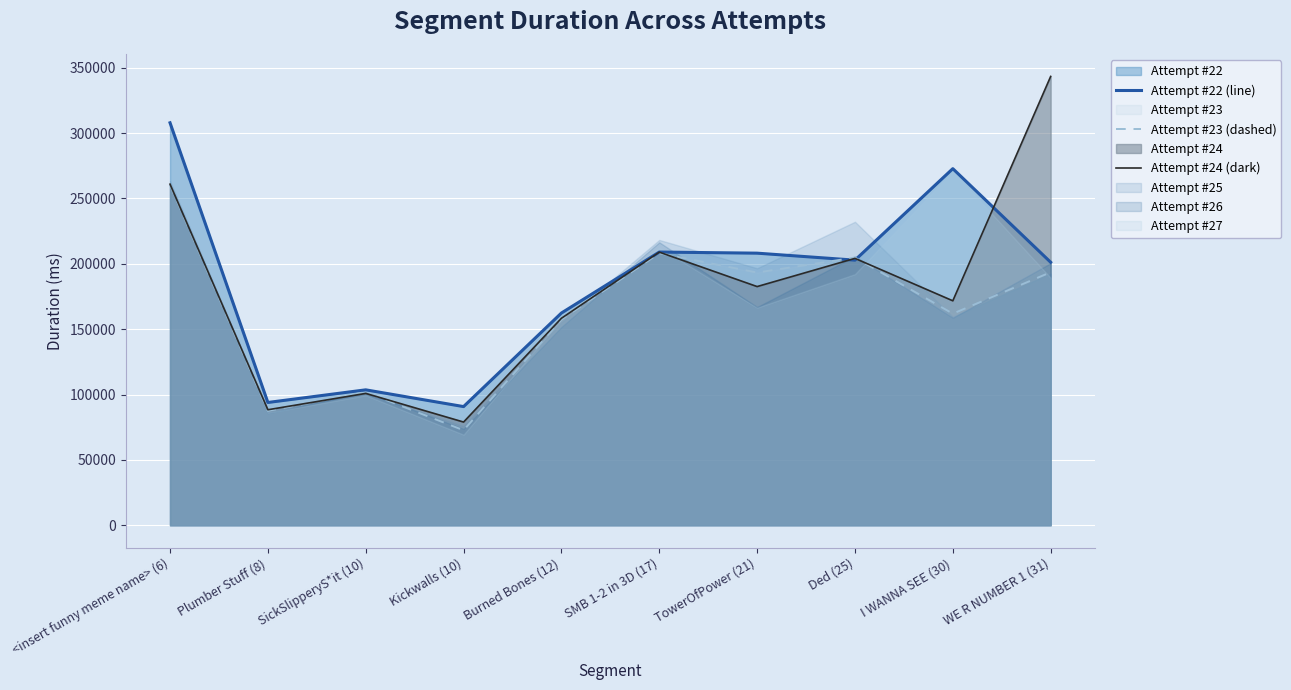

The Attempt #23 (dashed) series shows 157347 at Burned Bones (12). True or false?

True